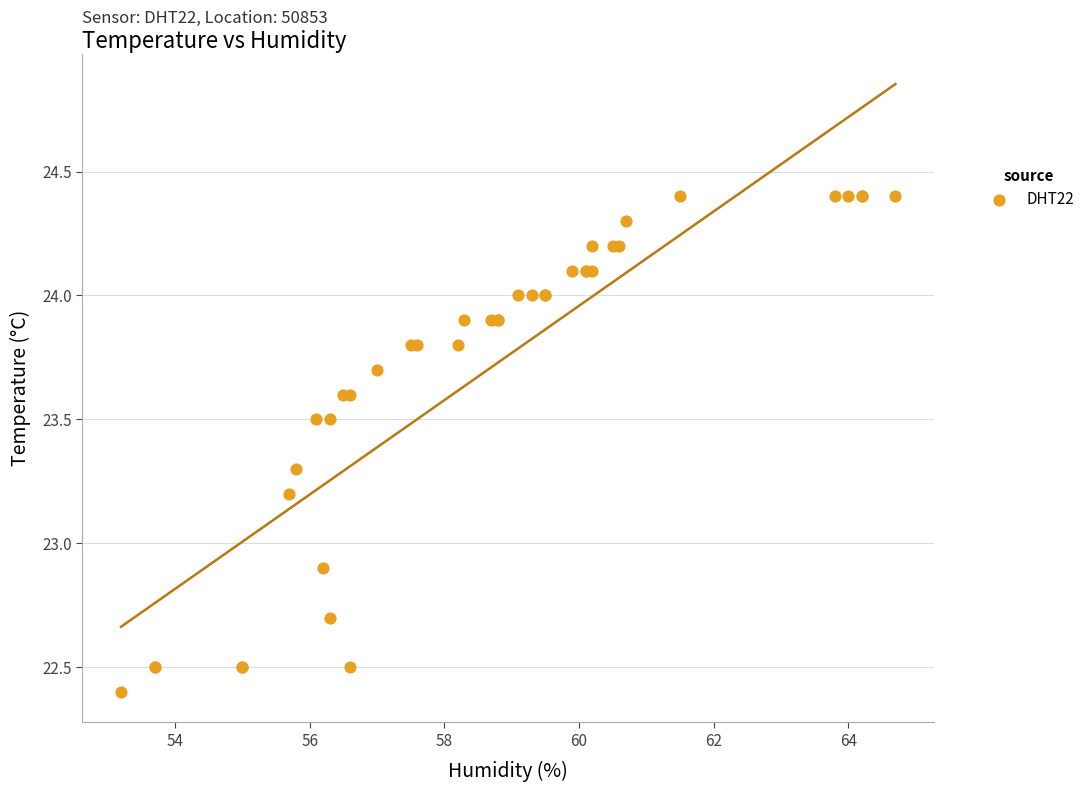

What Y value in the scatter plot is closest to 23?

22.9